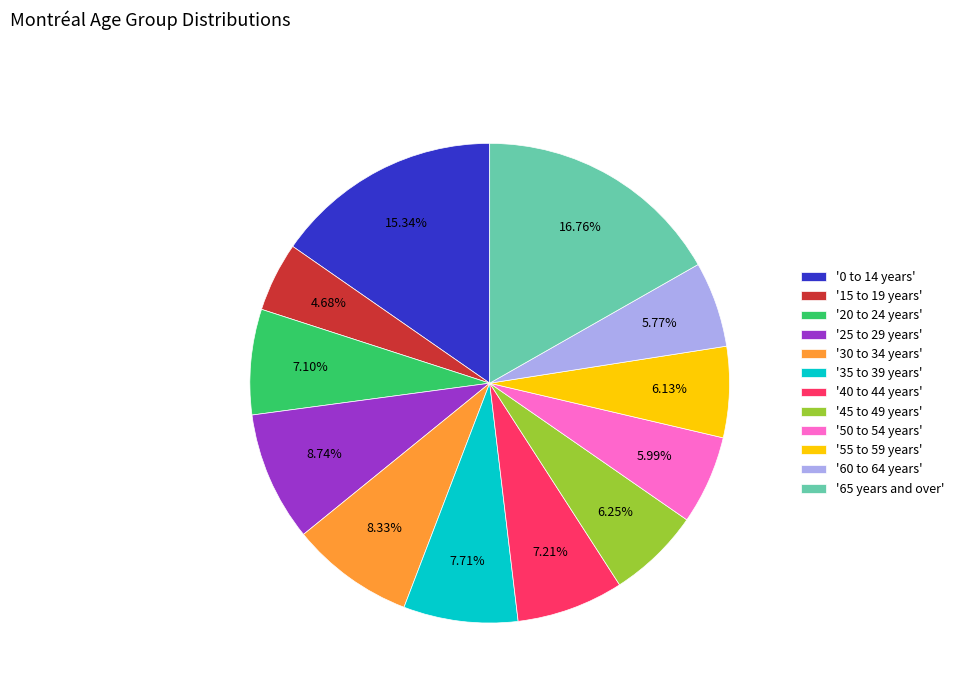

Is there any slice that represents more than half of the pie?

No